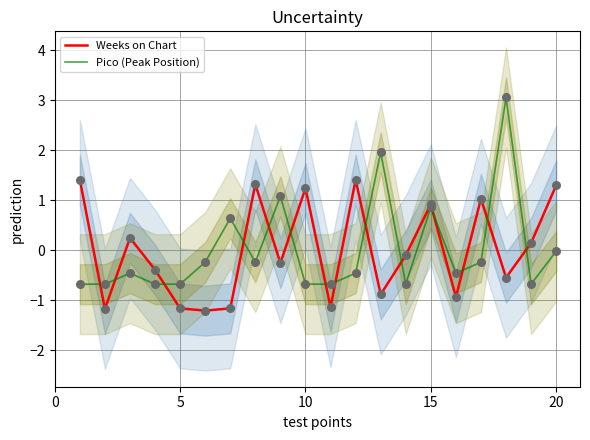

The value of Weeks on Chart at 20 is 1.3. True or false?

True